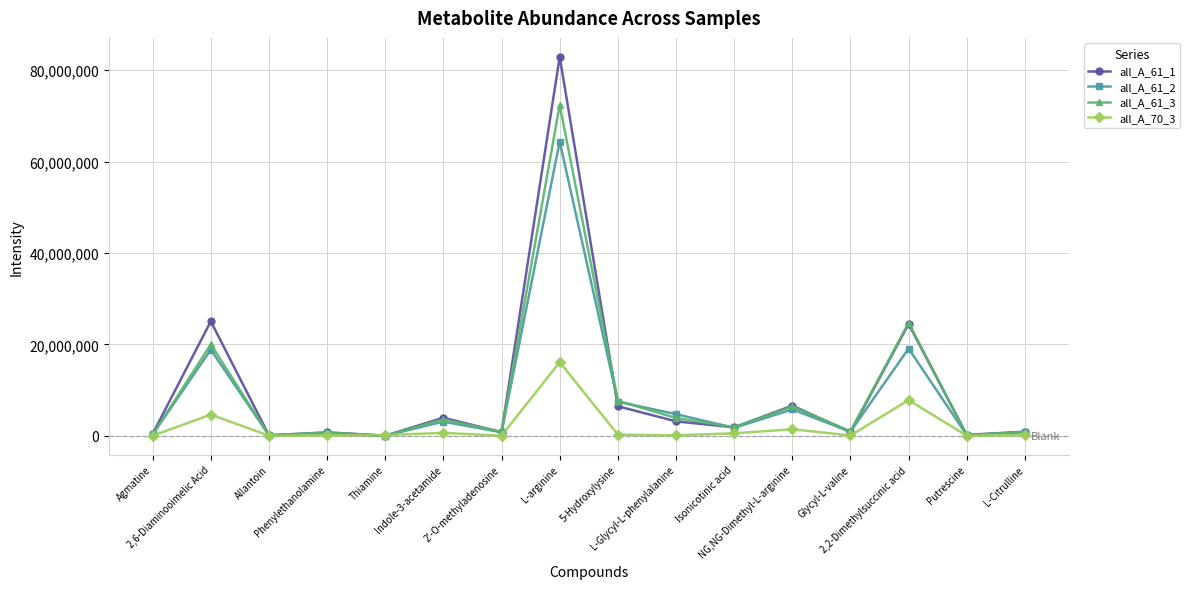

At how many categories does at least one series exceed 47500534?

1